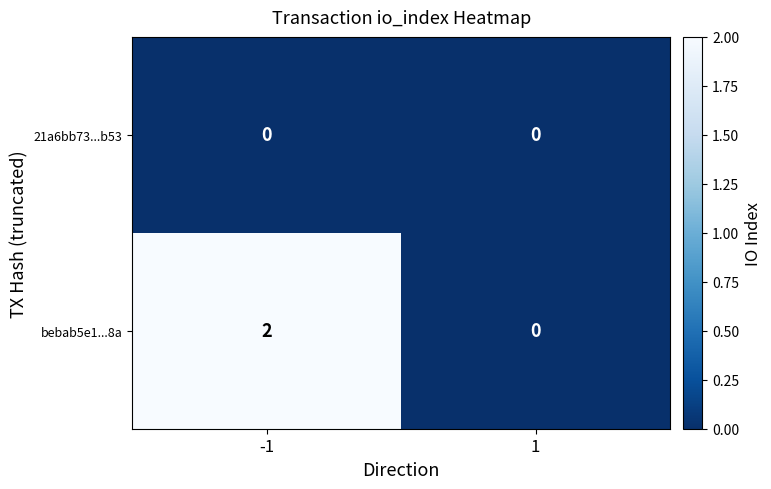

True or false: bebab5e1...8a has a value of 0 at 1.

True